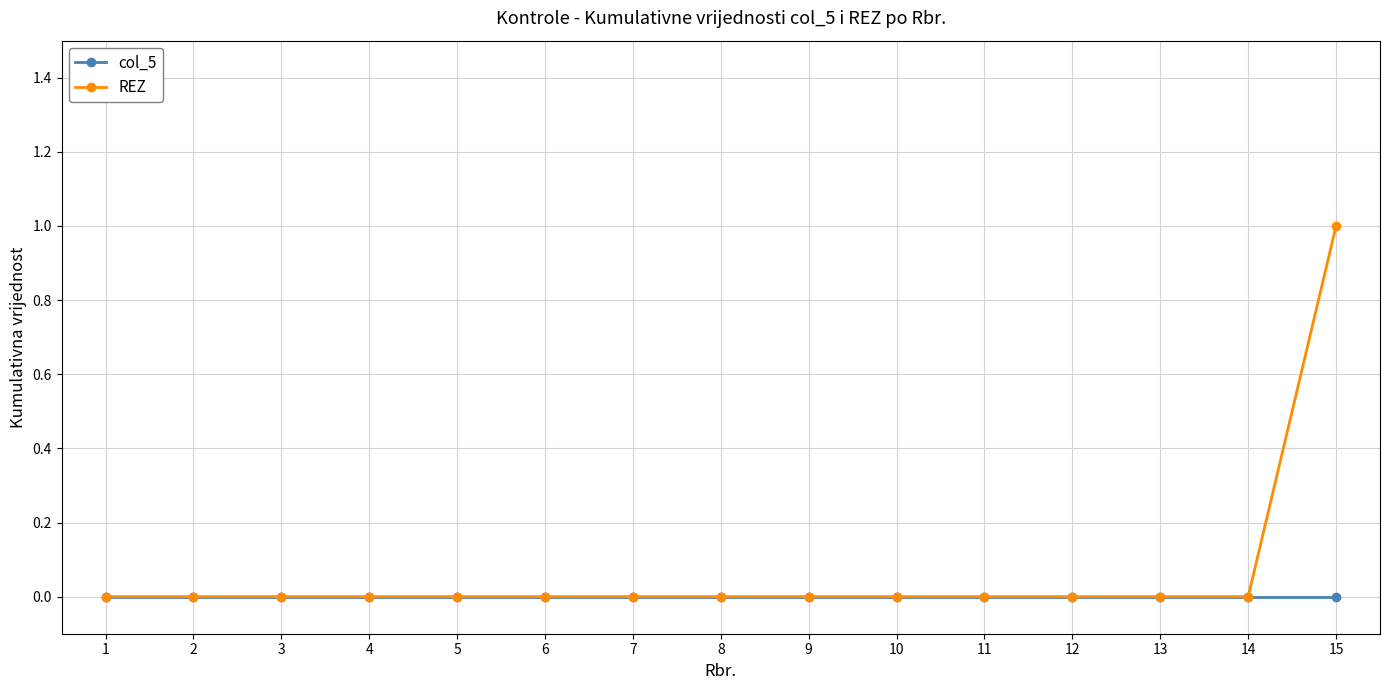

Rank the series by their maximum value, from highest to lowest.

REZ, col_5